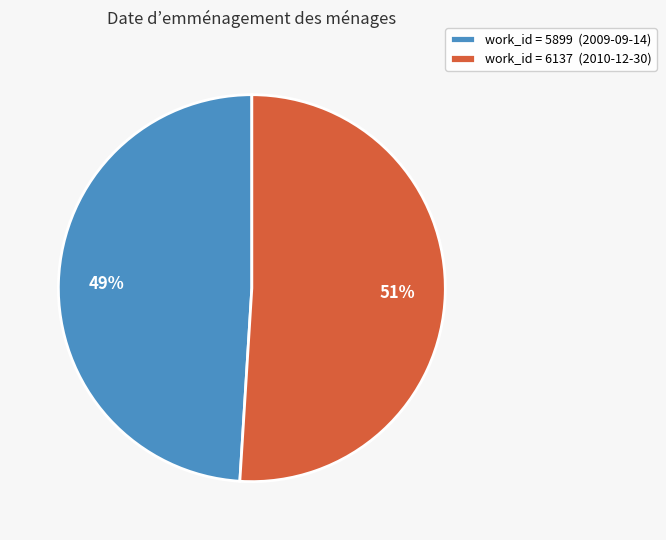

What is the majority slice?

work_id = 6137 (2010-12-30)